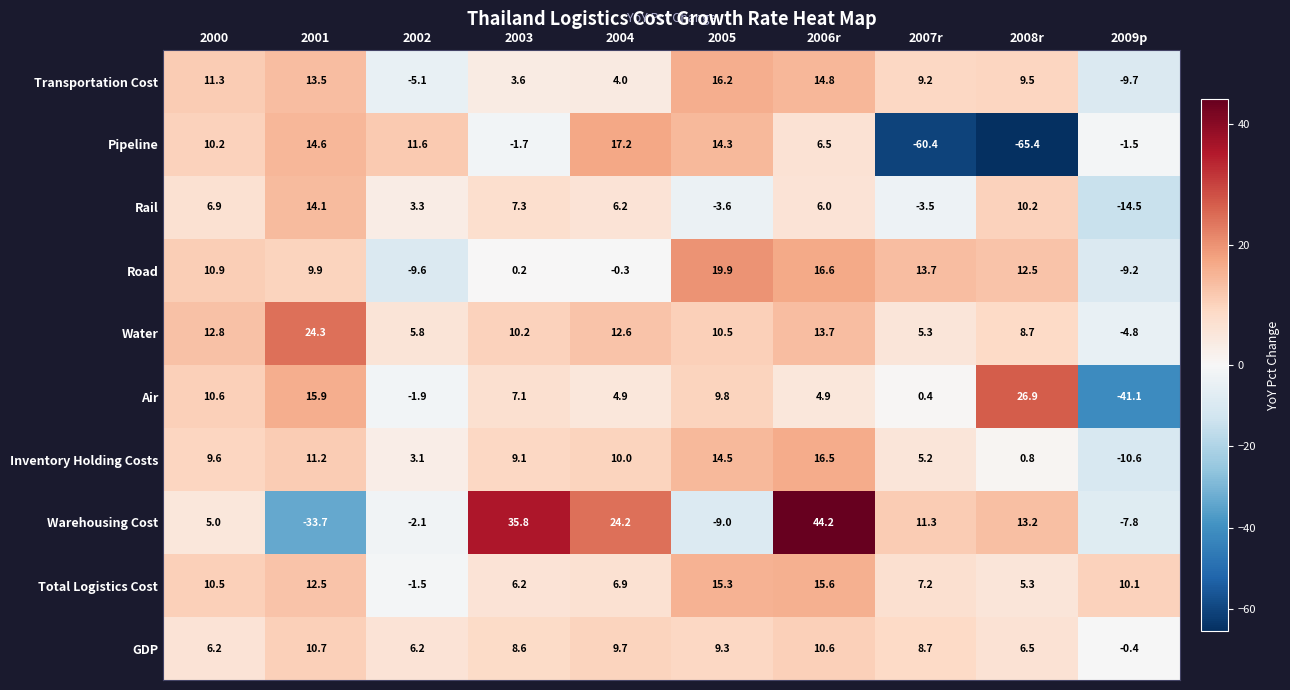

Which series has the largest total across all categories?

Water